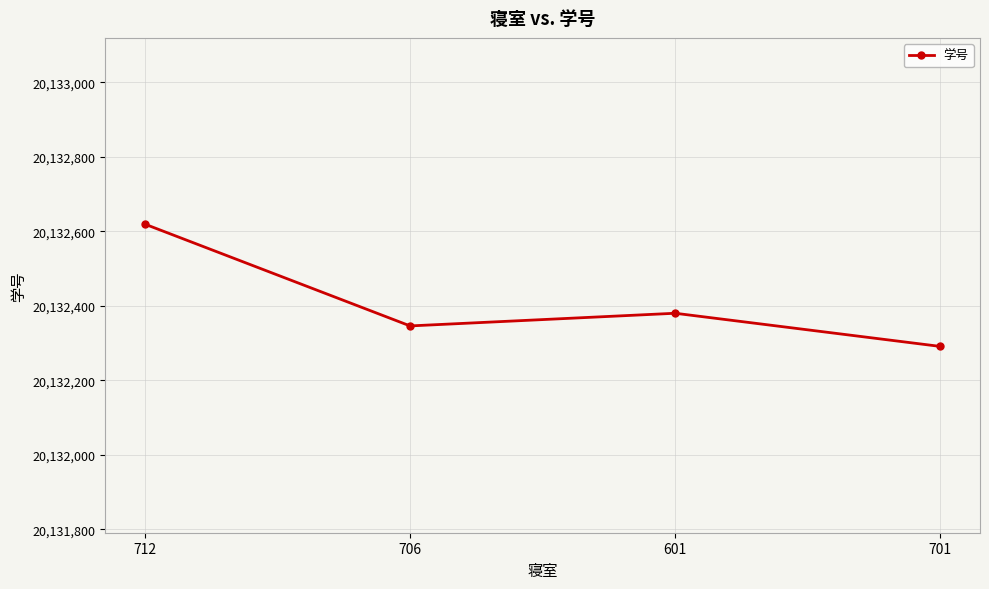

How many data points does each series have?

4